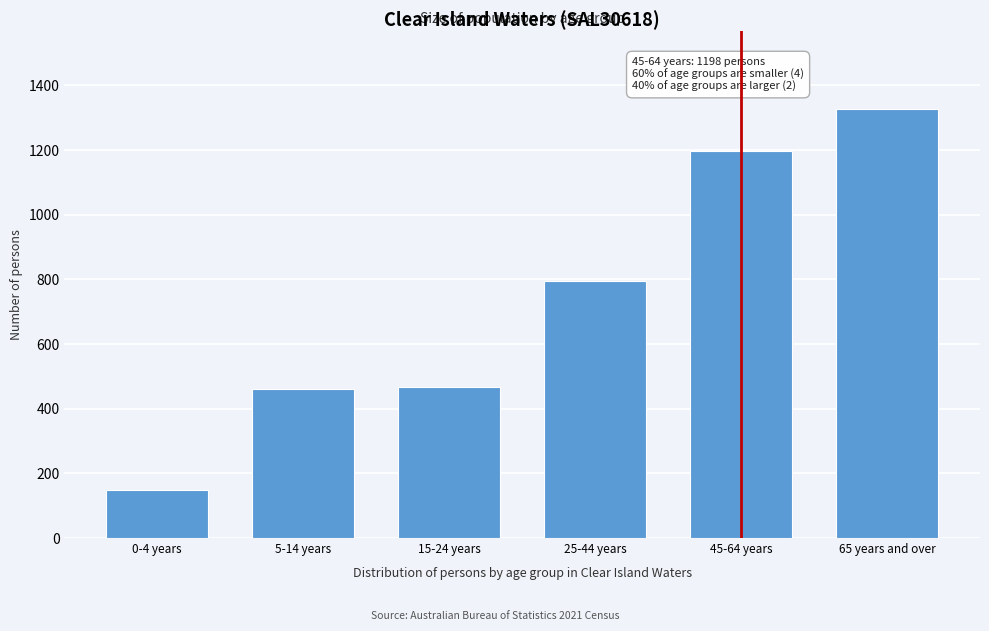

Reading left to right, list all the values displayed in this chart.

0-4 years=148	5-14 years=460	15-24 years=468	25-44 years=796	45-64 years=1198	65 years and over=1328